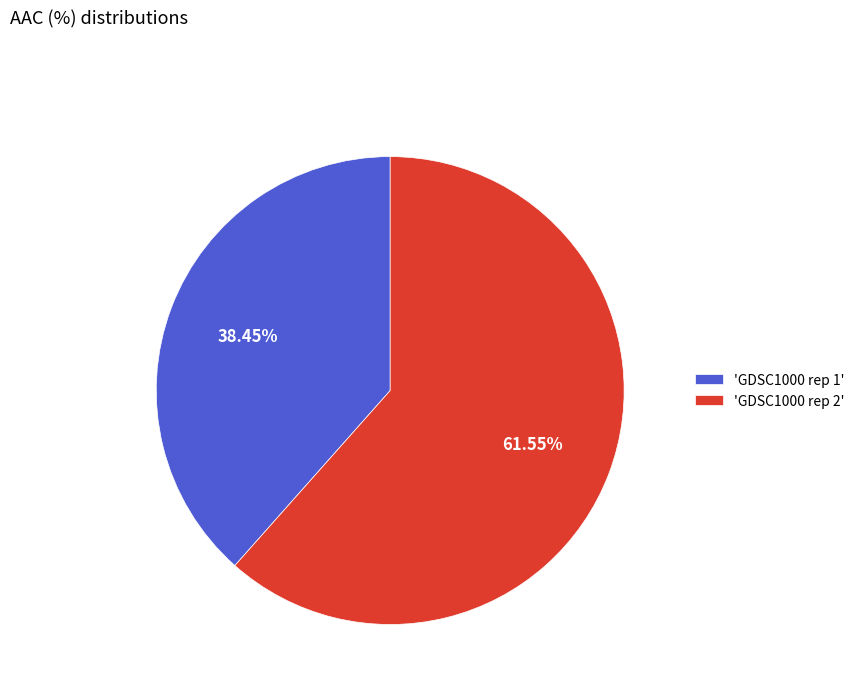

What is the majority slice?

'GDSC1000 rep 2'